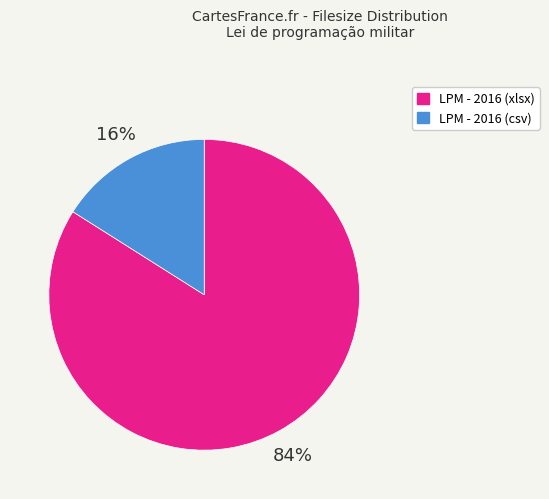

To the nearest percent, what is the difference between the largest and smallest slice percentages?

68%